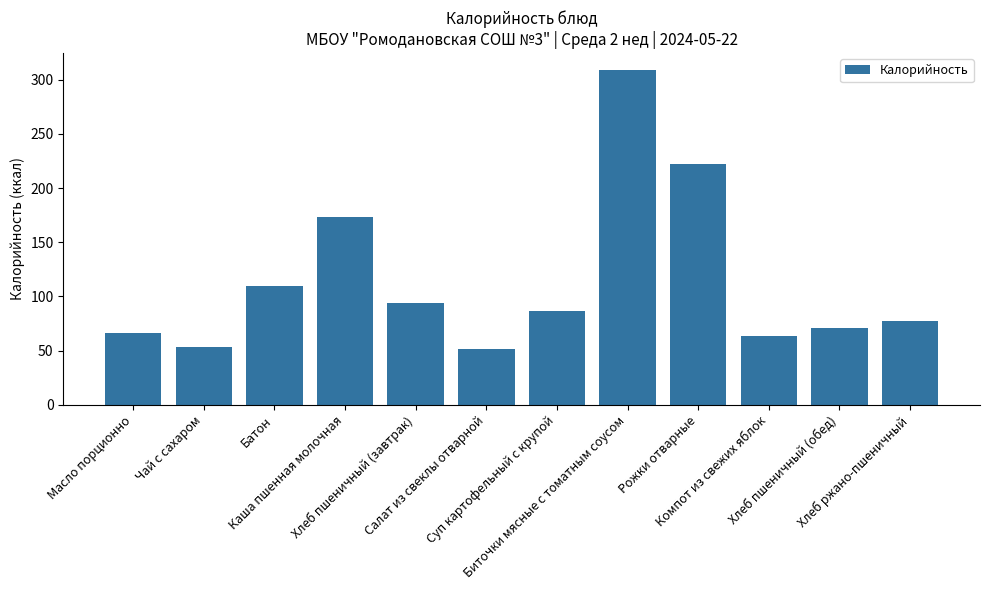

What value does the data have at Хлеб пшеничный (завтрак)?

94.0